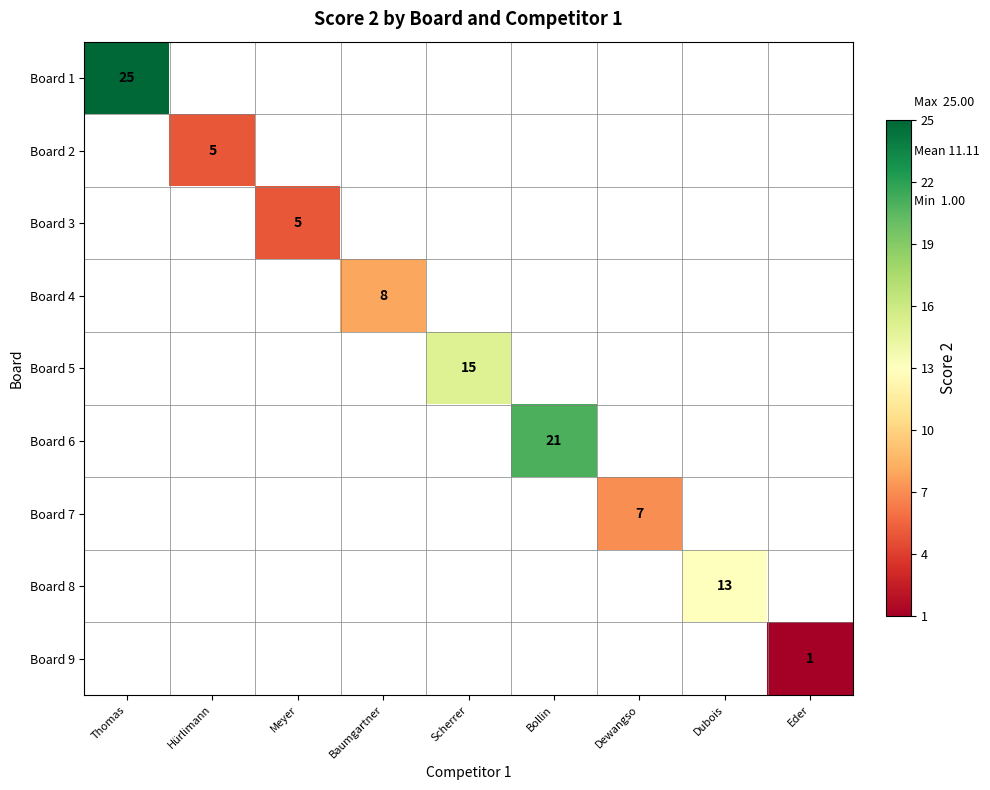

True or false: Board 3 has a value of 7 at Meyer.

False